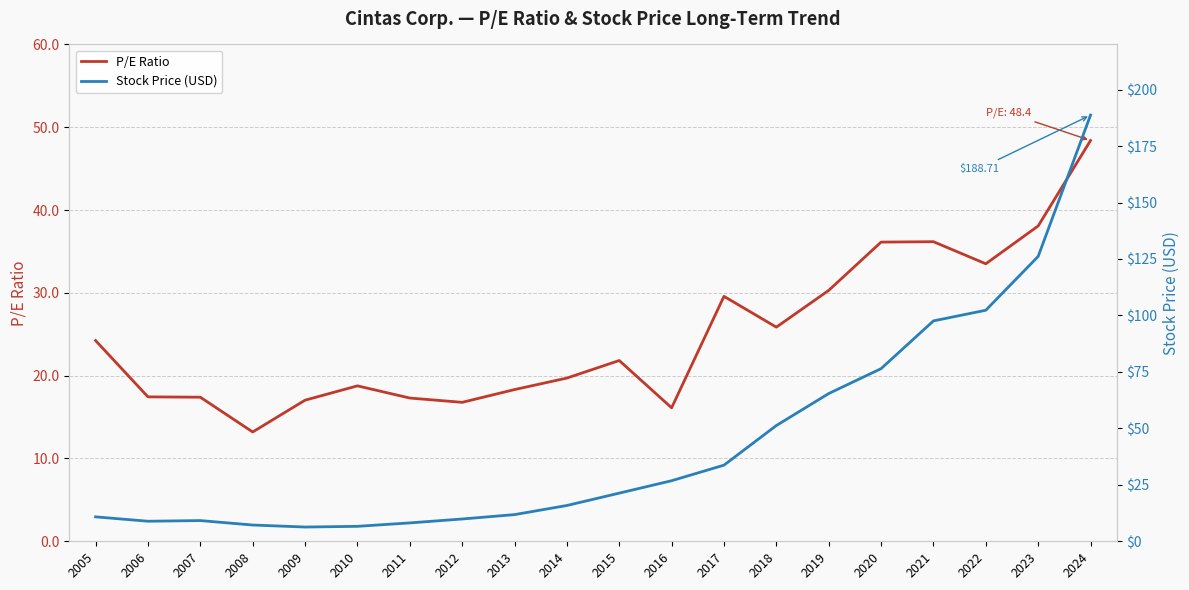

List the series in order of their overall mean, lowest first.

P/E Ratio, Stock Price (USD)